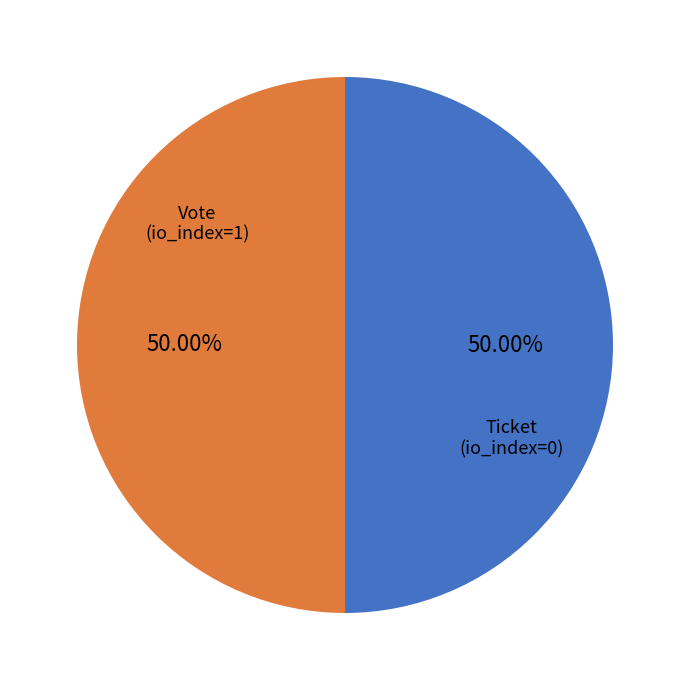

What is the ratio of the value at Vote to the value at Ticket?

1.0